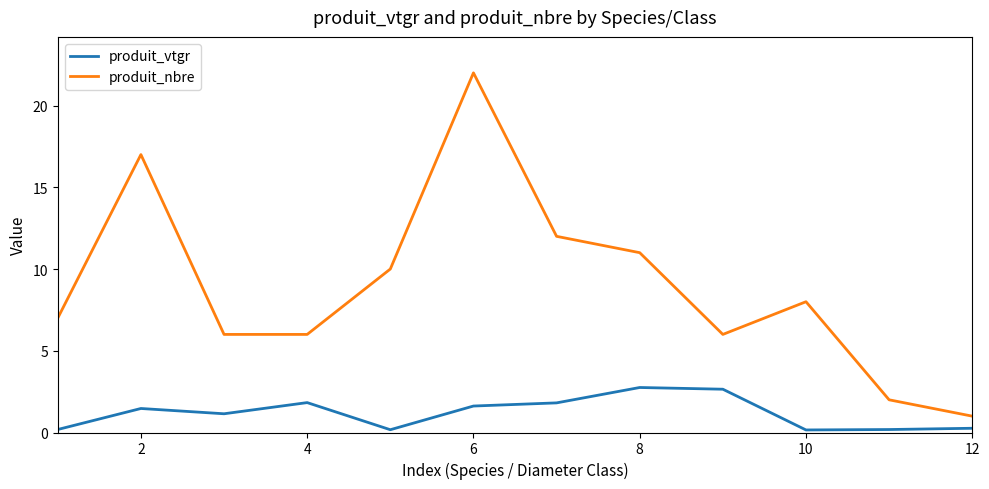

What is the difference between the second highest and minimum values in the produit_vtgr series?

2.5